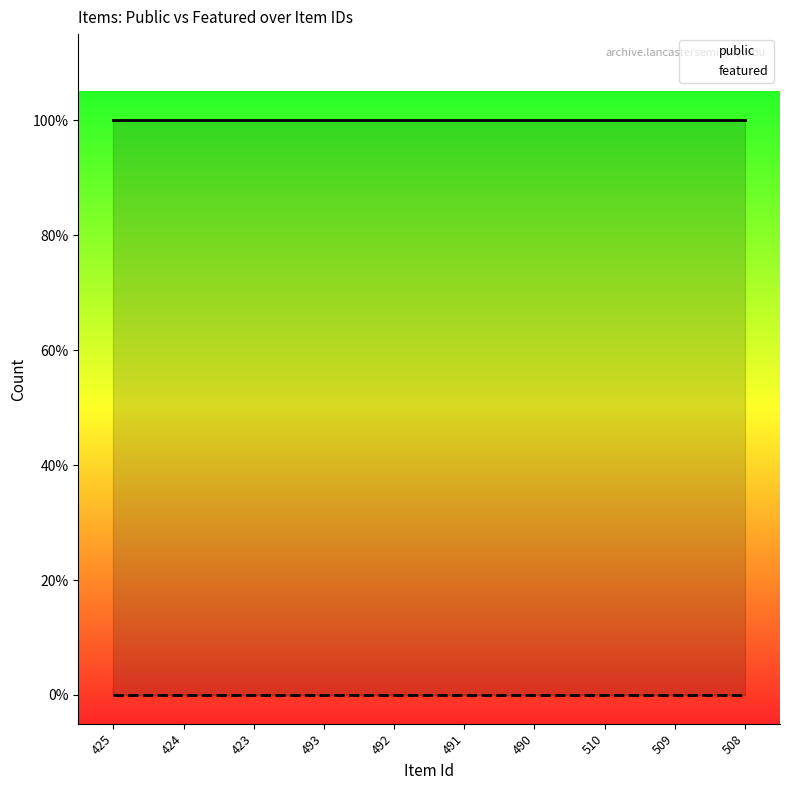

True or false: public and featured intersect in this chart.

False